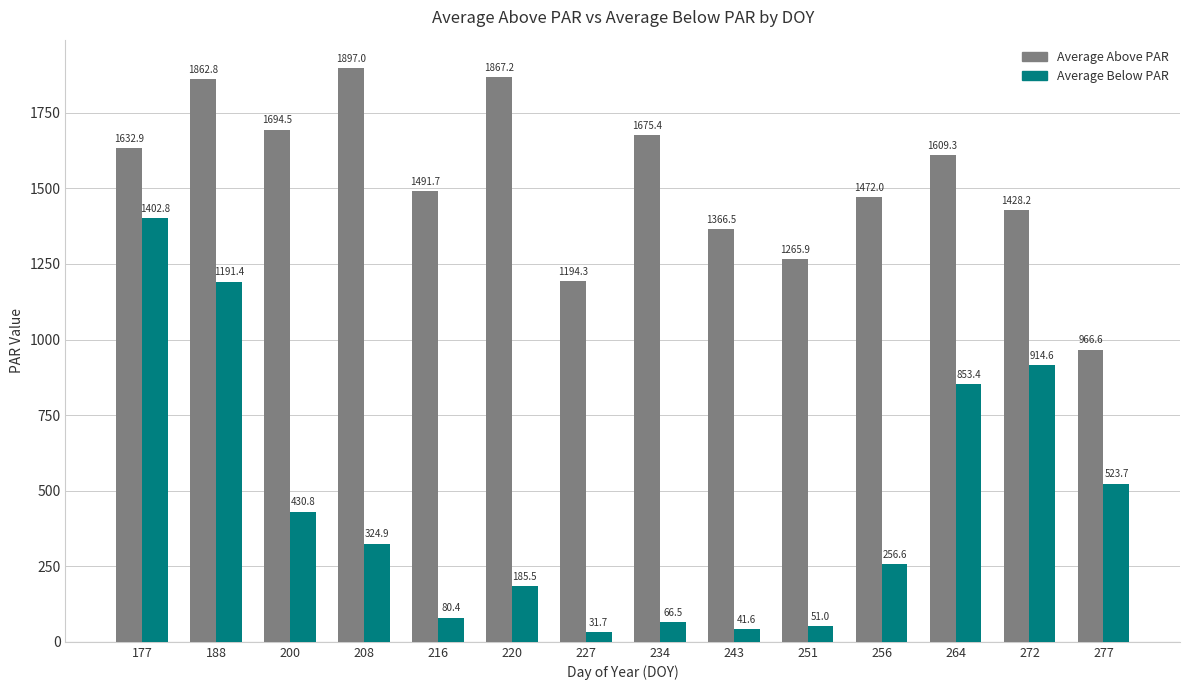

At which category is the sum across all series the highest?

188